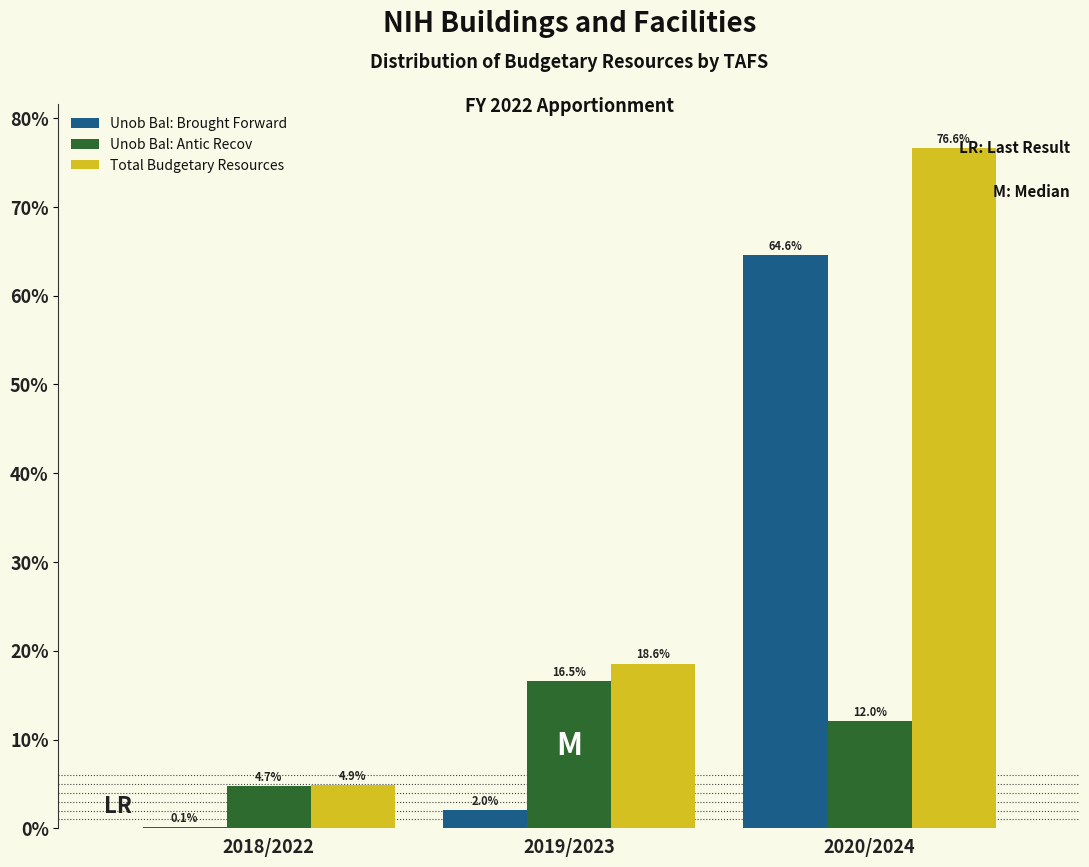

Reading right to left, what are all the values shown in this chart?

Unob Bal: Brought Forward: 2020/2024=64.6	2019/2023=2.0	2018/2022=0.1
Unob Bal: Antic Recov: 2020/2024=12.0	2019/2023=16.5	2018/2022=4.7
Total Budgetary Resources: 2020/2024=76.6	2019/2023=18.6	2018/2022=4.9